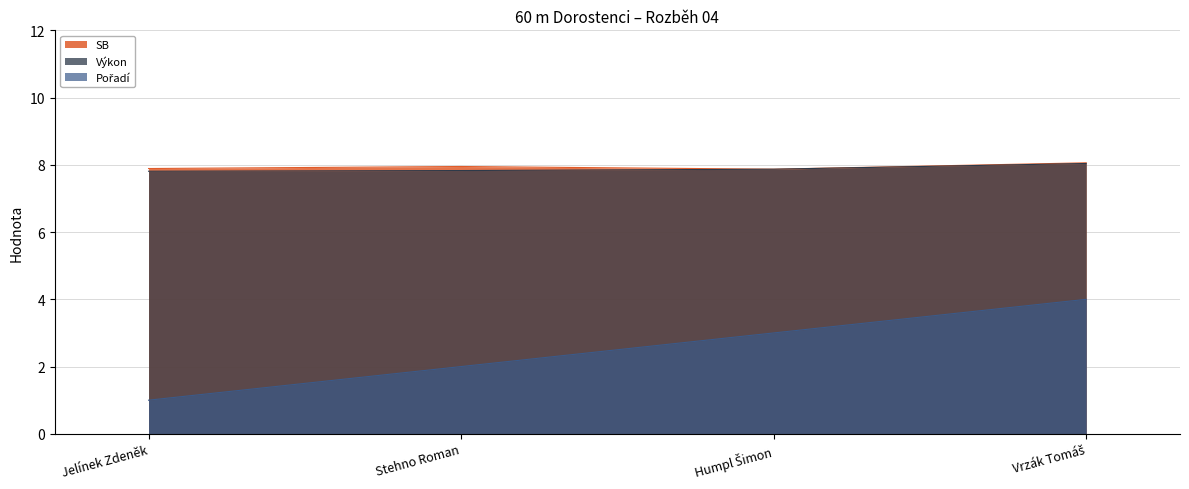

True or false: Pořadí has more than 0 points higher than both neighbors.

False